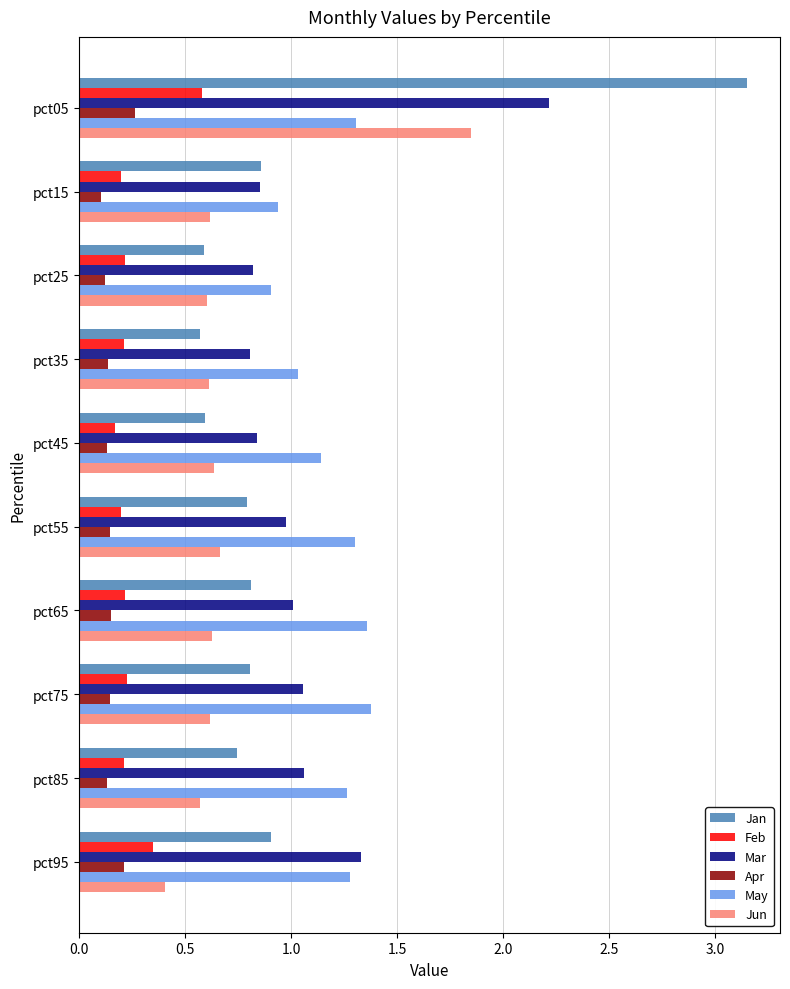

True or false: May has a value of 0.9 at pct15.

True